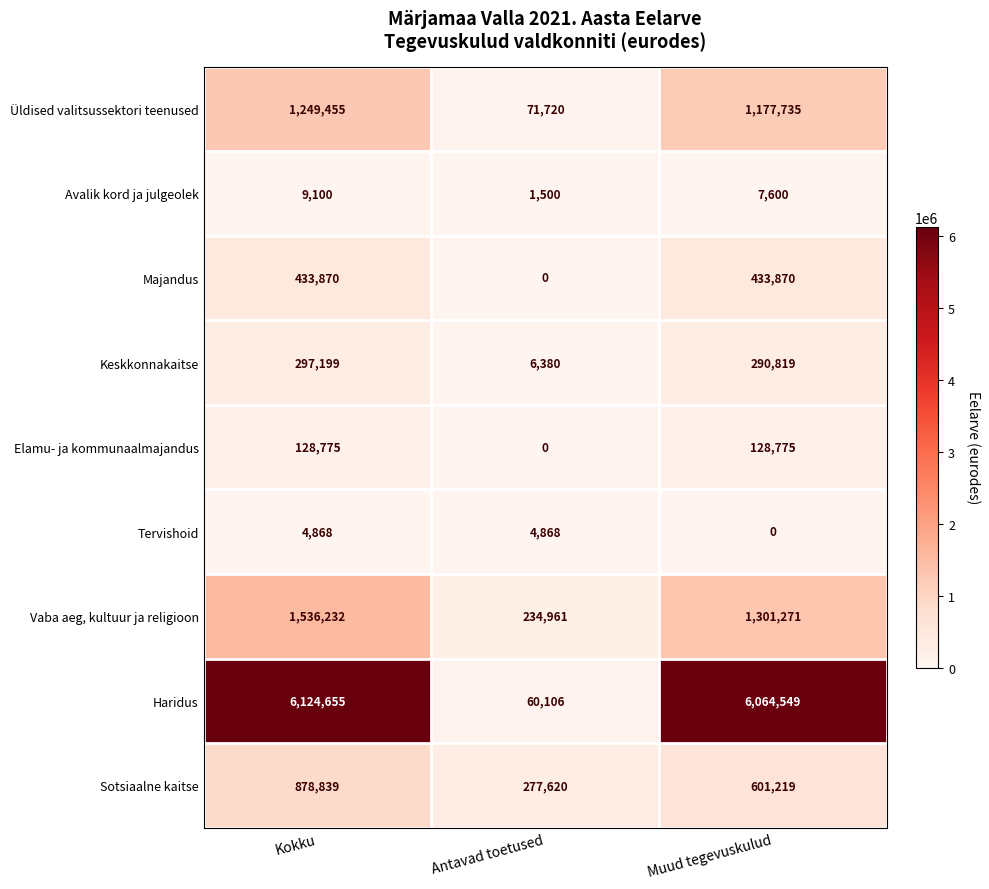

Reading left to right, what are all the values shown in this chart?

Üldised valitsussektori teenused: 1249455	71720	1177735
Avalik kord ja julgeolek: 9100	1500	7600
Majandus: 433870	0	433870
Keskkonnakaitse: 297199	6380	290819
Elamu- ja kommunaalmajandus: 128775	0	128775
Tervishoid: 4868	4868	0
Vaba aeg, kultuur ja religioon: 1536232	234961	1301271
Haridus: 6124655	60106	6064549
Sotsiaalne kaitse: 878839	277620	601219